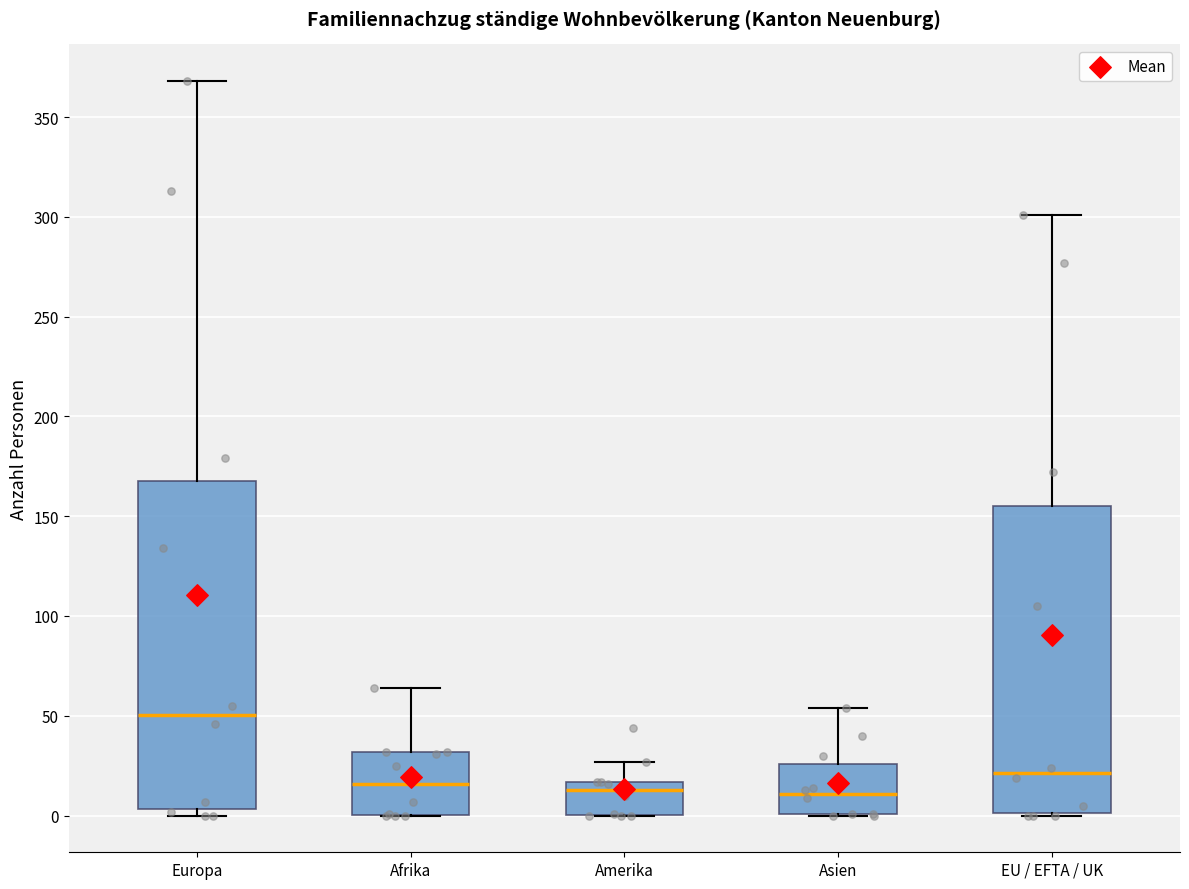

Reading left to right, transcribe this box plot: for each box, give where its median line is, the range the box spans, and where its two whiskers end, as read against the y-axis. The values are not printed on the chart, so give them approximately, as read against the axis.

Europa: median 50, box 5 to 170, whiskers 0 to 370
Afrika: median 15, box 0 to 30, whiskers 0 to 65
Amerika: median 15 (just below the box's upper edge), box 0 to 15, whiskers 0 to 25
Asien: median 10, box 0 to 25, whiskers 0 to 55
EU / EFTA / UK: median 20, box 0 to 155, whiskers 0 to 300